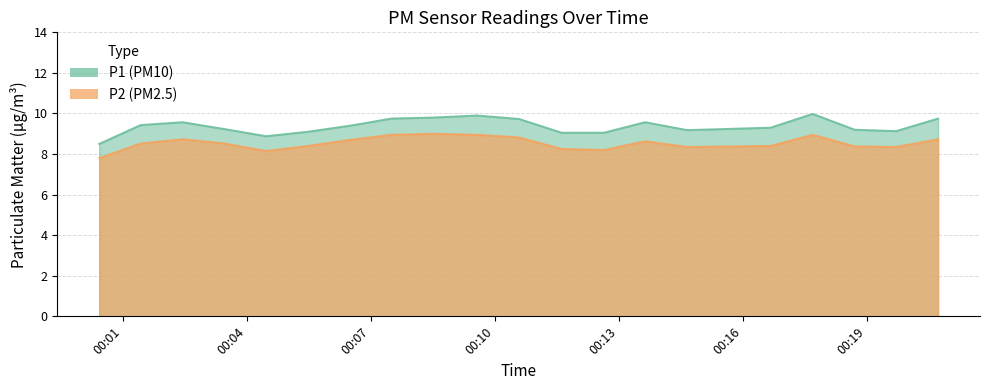

What value does the P2 series have at 2023-06-10T00:08:31?

9.0